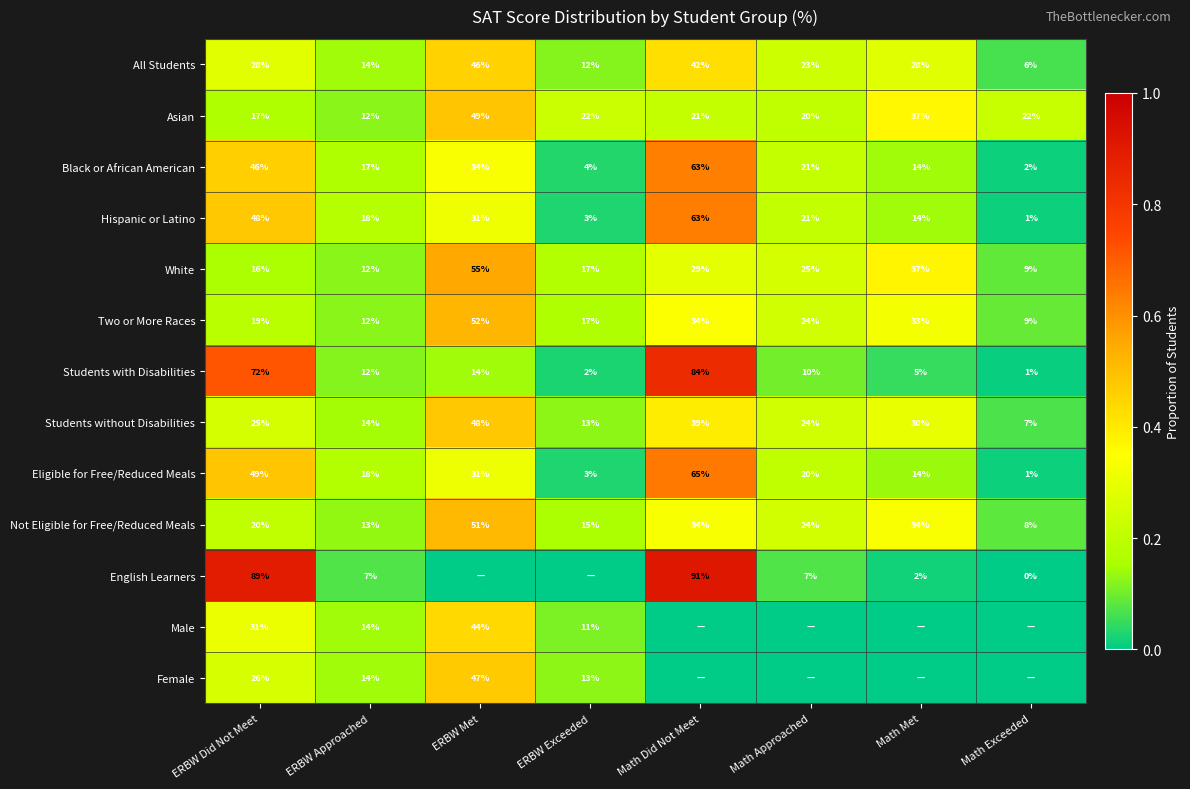

True or false: Asian has a value of 0.6 at Math Met.

False